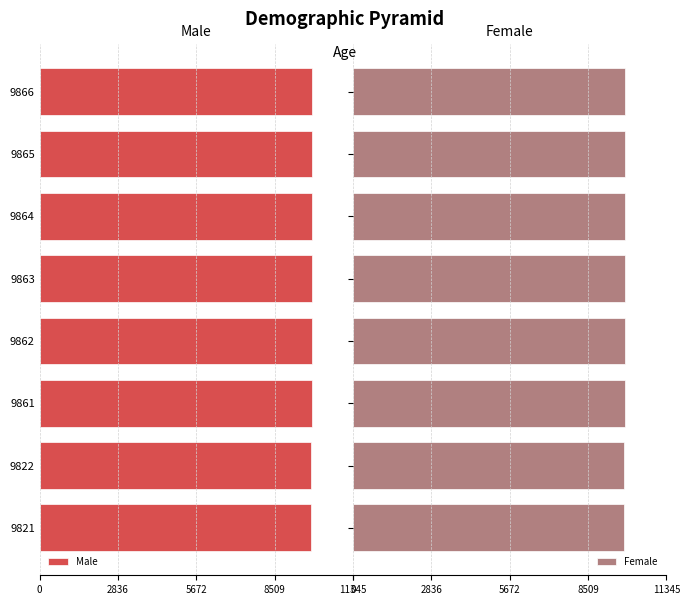

What is the average value of the Female series?

9853